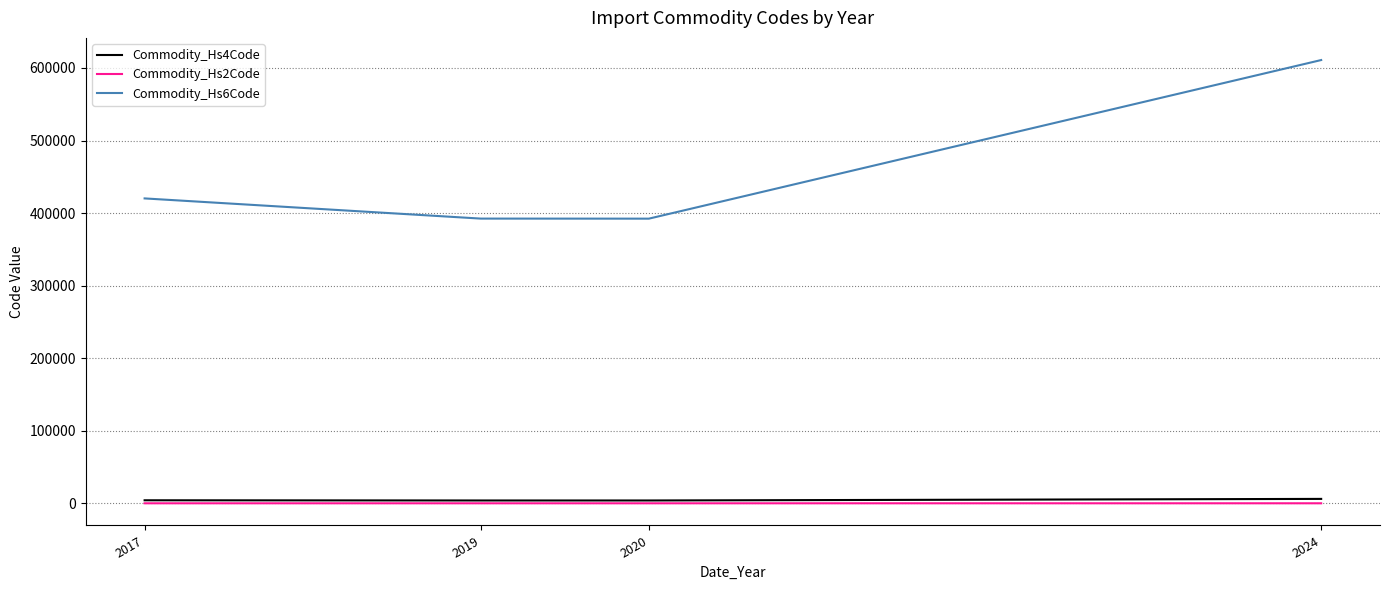

The Commodity_Hs6Code series shows 135489 at 2017. True or false?

False